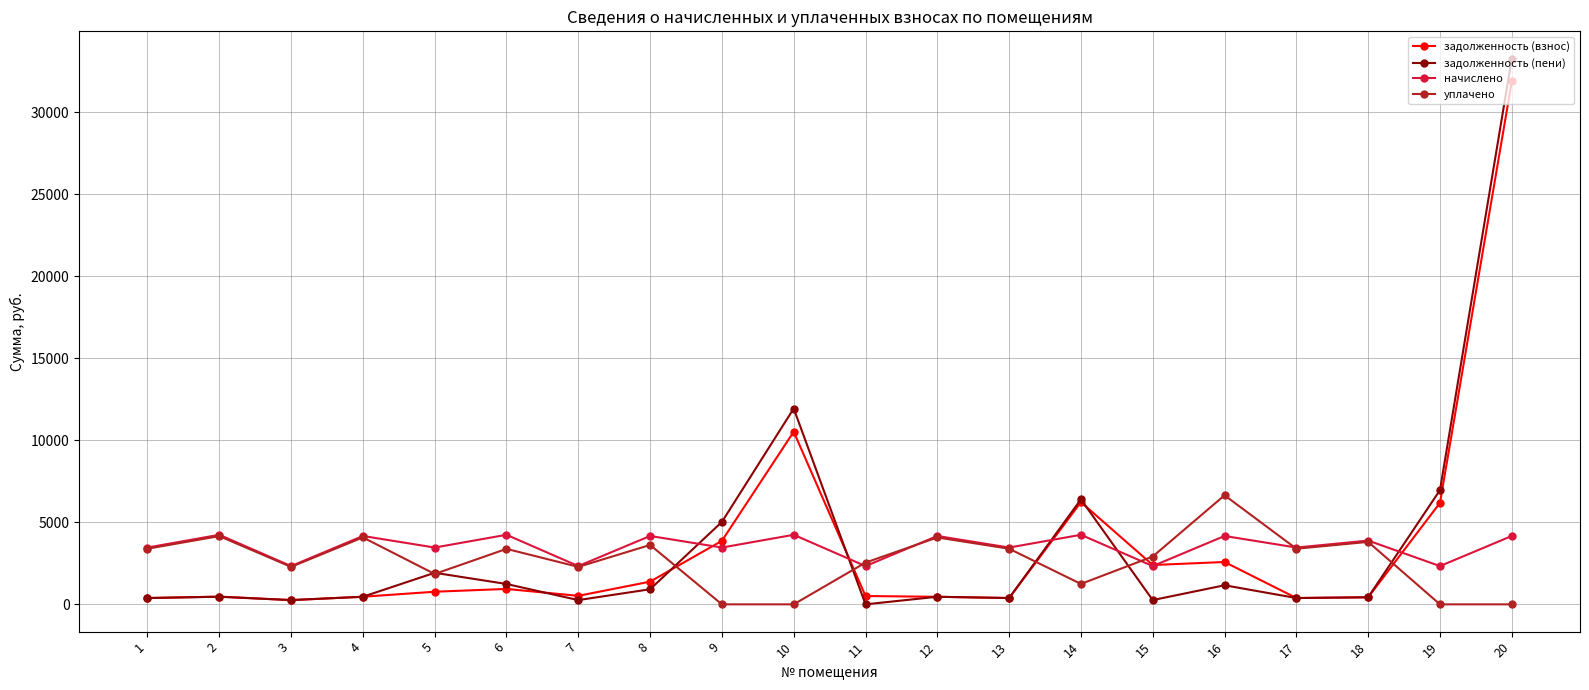

Which series has the widest spread of values?

задолженность (пени)